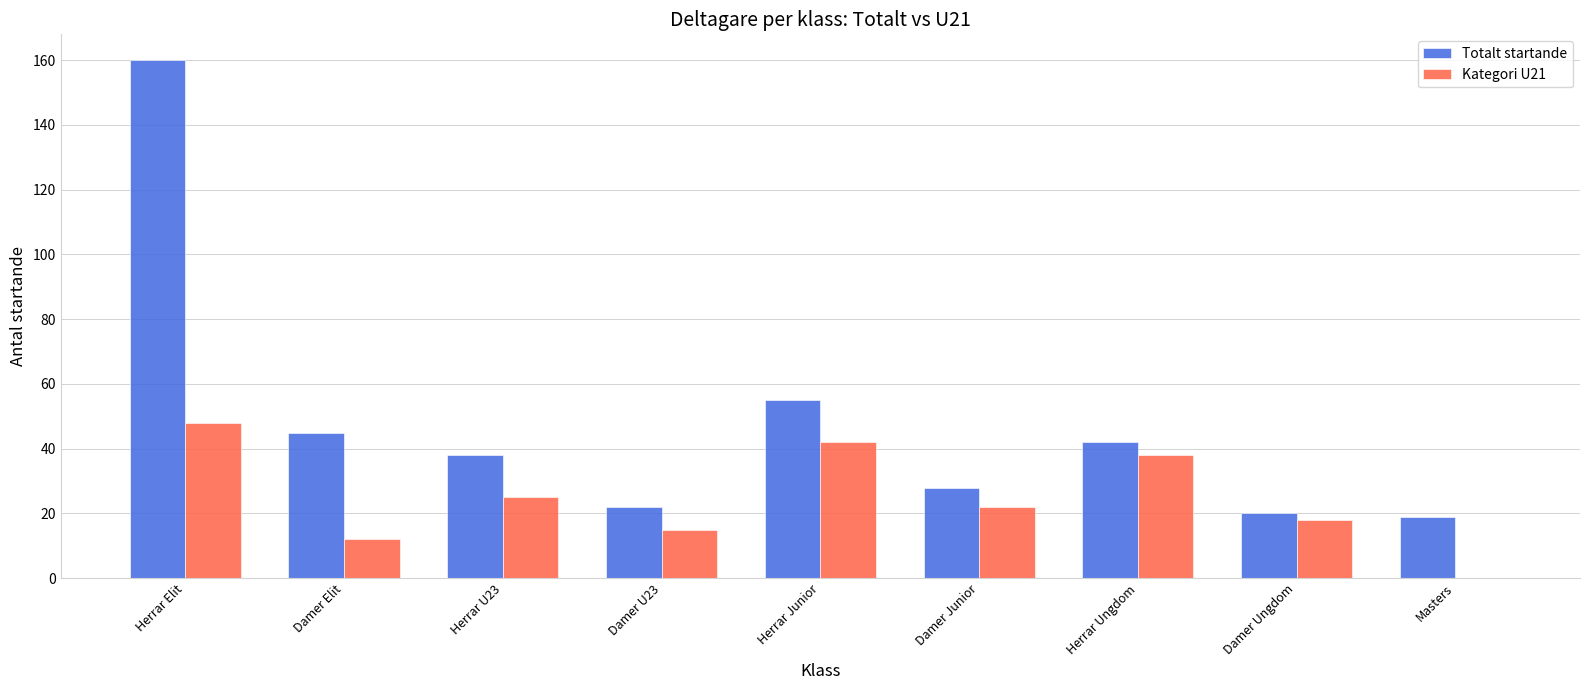

Between Herrar Elit and Damer Junior, which series saw the biggest shift?

Totalt startande